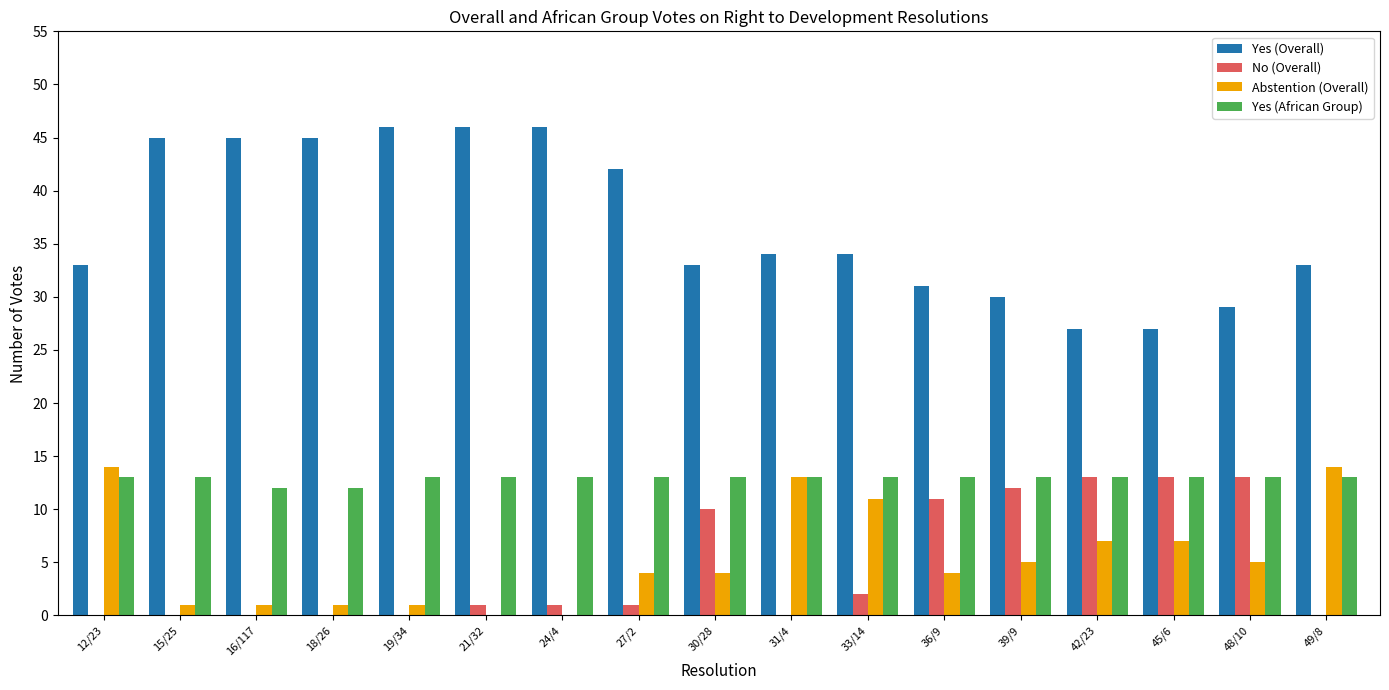

Which series changed the most between 24/4 and 42/23?

Yes (Overall)